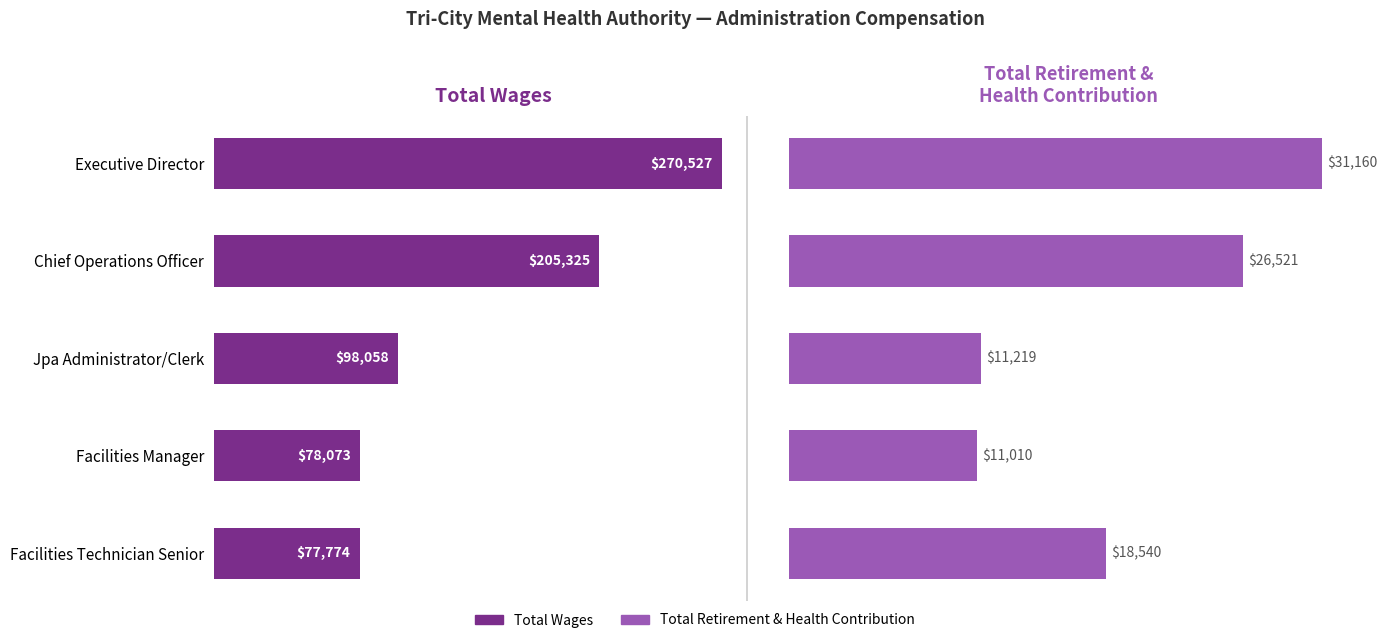

Rank the series at Executive Director from highest to lowest value.

Total Wages, Total Retirement & Health Contribution